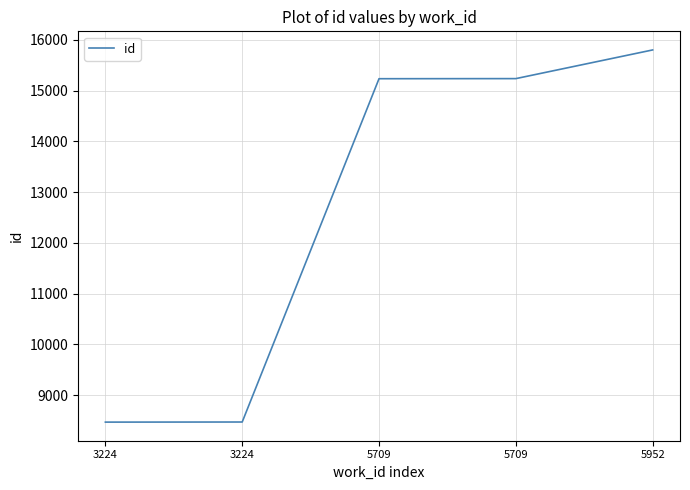

Is this an area chart (filled region under the line)?

No